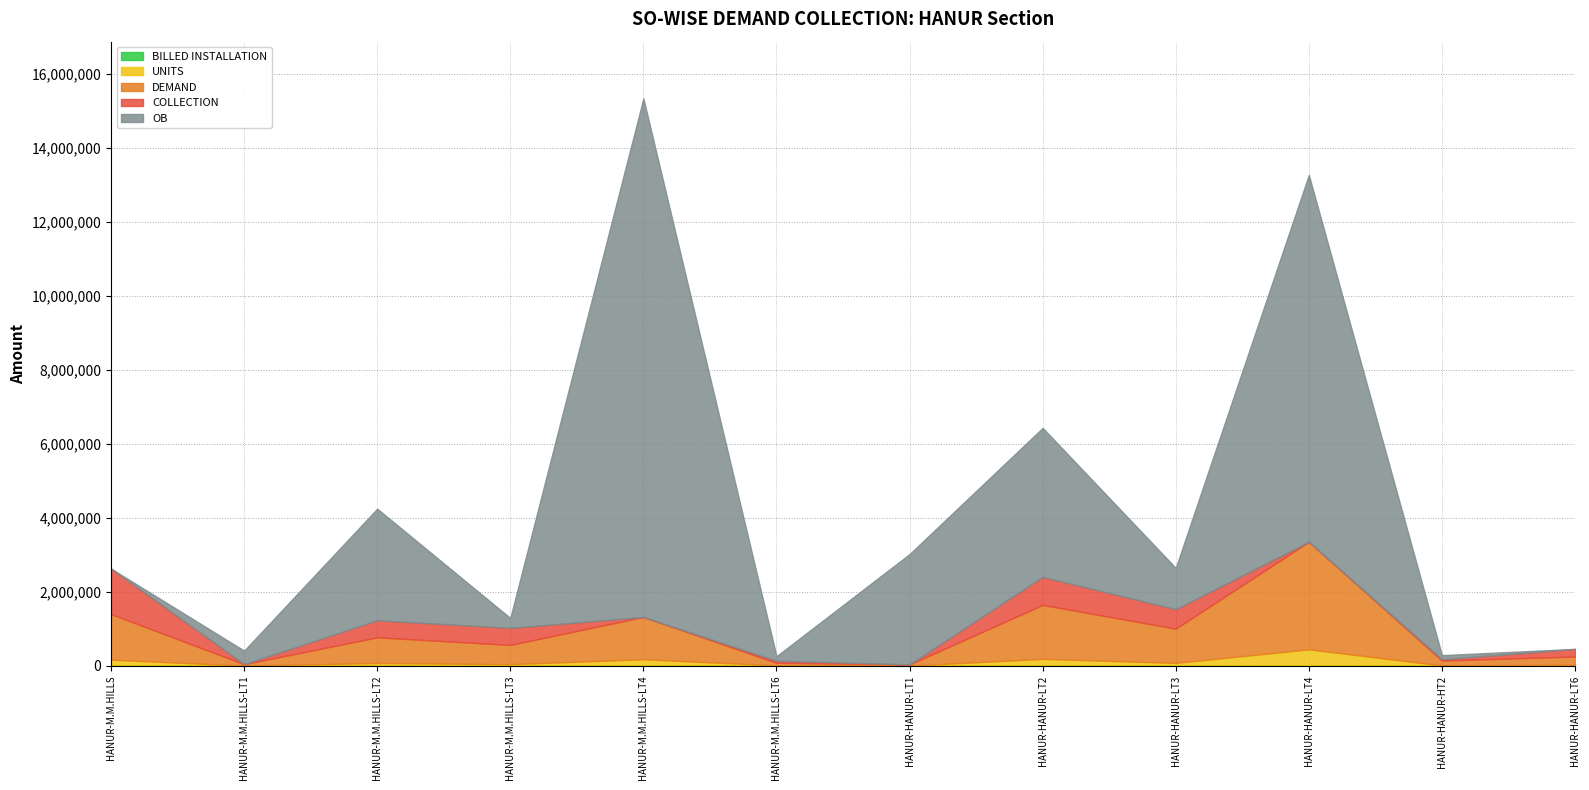

Is it true that OB equals -9671191.3 at HANUR-HANUR-LT6?

False